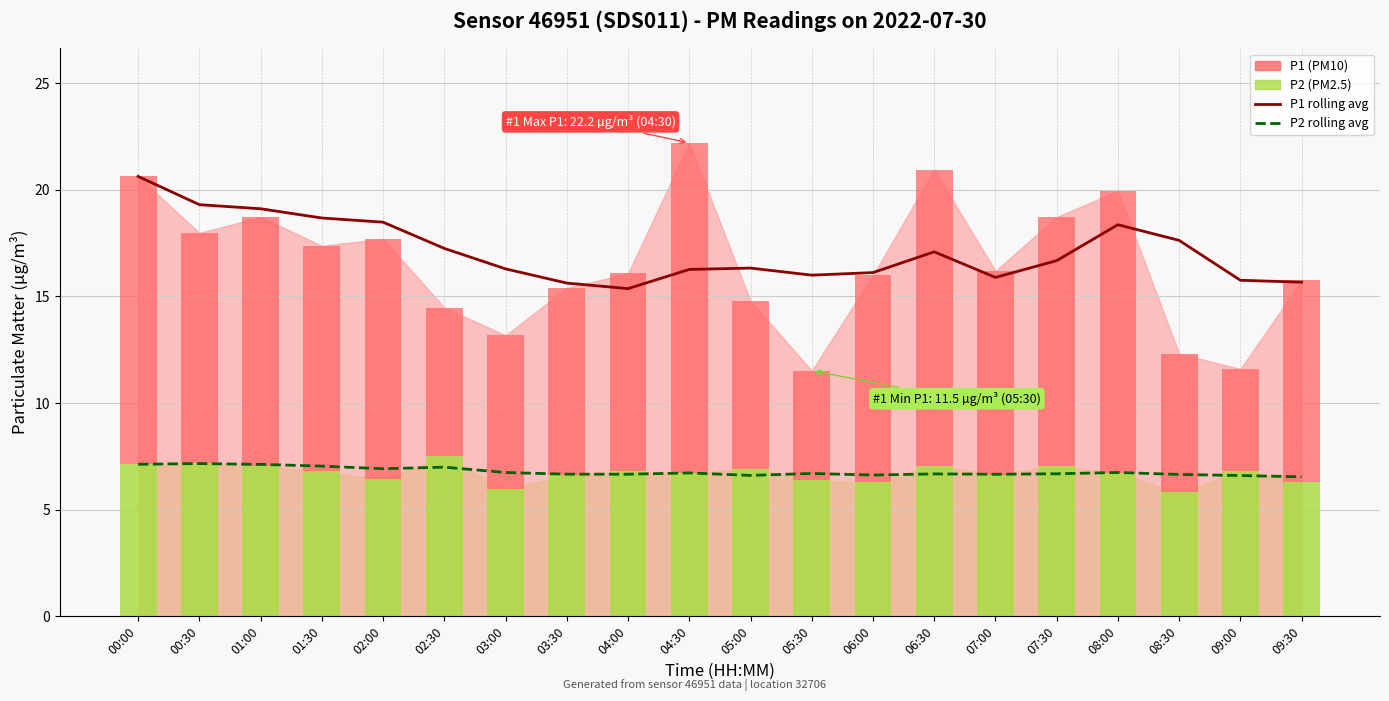

How many categories are shown in the chart?

20